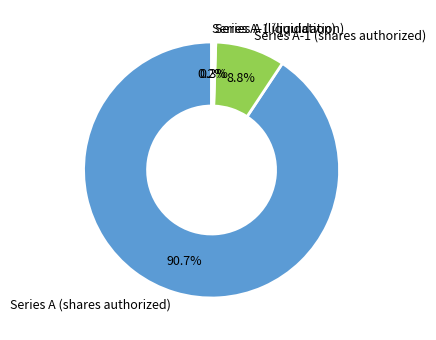

Does any single category account for the majority?

Yes